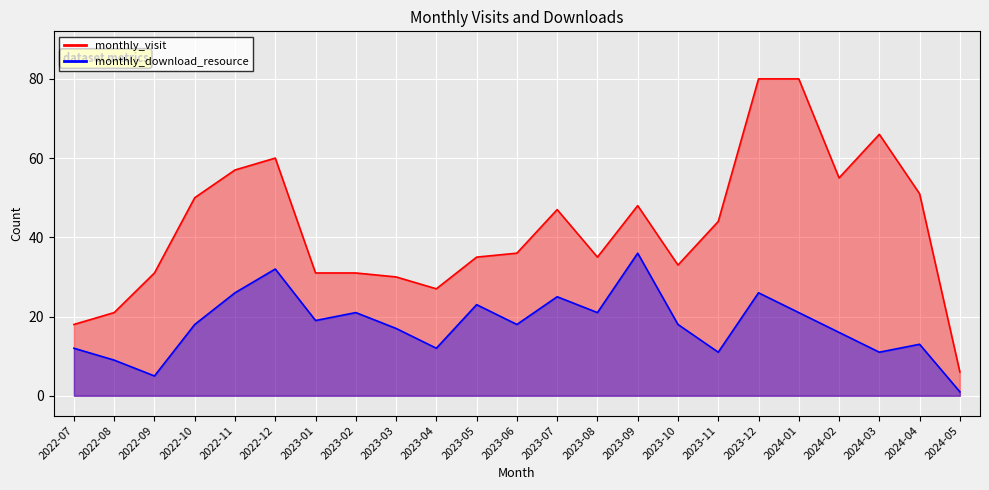

Reading left to right, extract all data points from this chart.

monthly_visit: 18	21	31	50	57	60	31	31	30	27	35	36	47	35	48	33	44	80	80	55	66	51	6
monthly_download_resource: 12	9	5	18	26	32	19	21	17	12	23	18	25	21	36	18	11	26	21	16	11	13	1